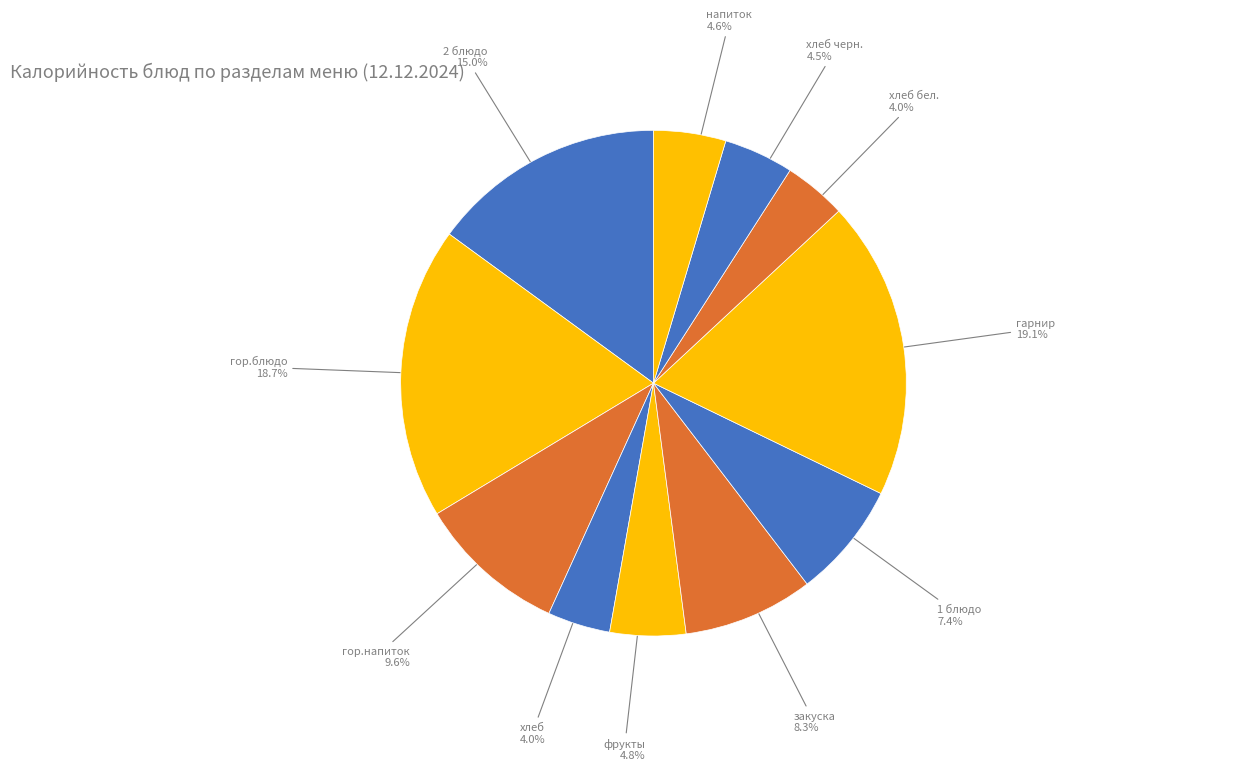

What is the ratio of the value at хлеб to the value at напиток?

0.9